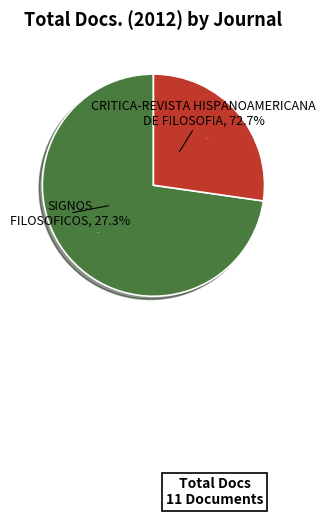

Is it true that Signos Filosoficos is 27% of the pie?

True